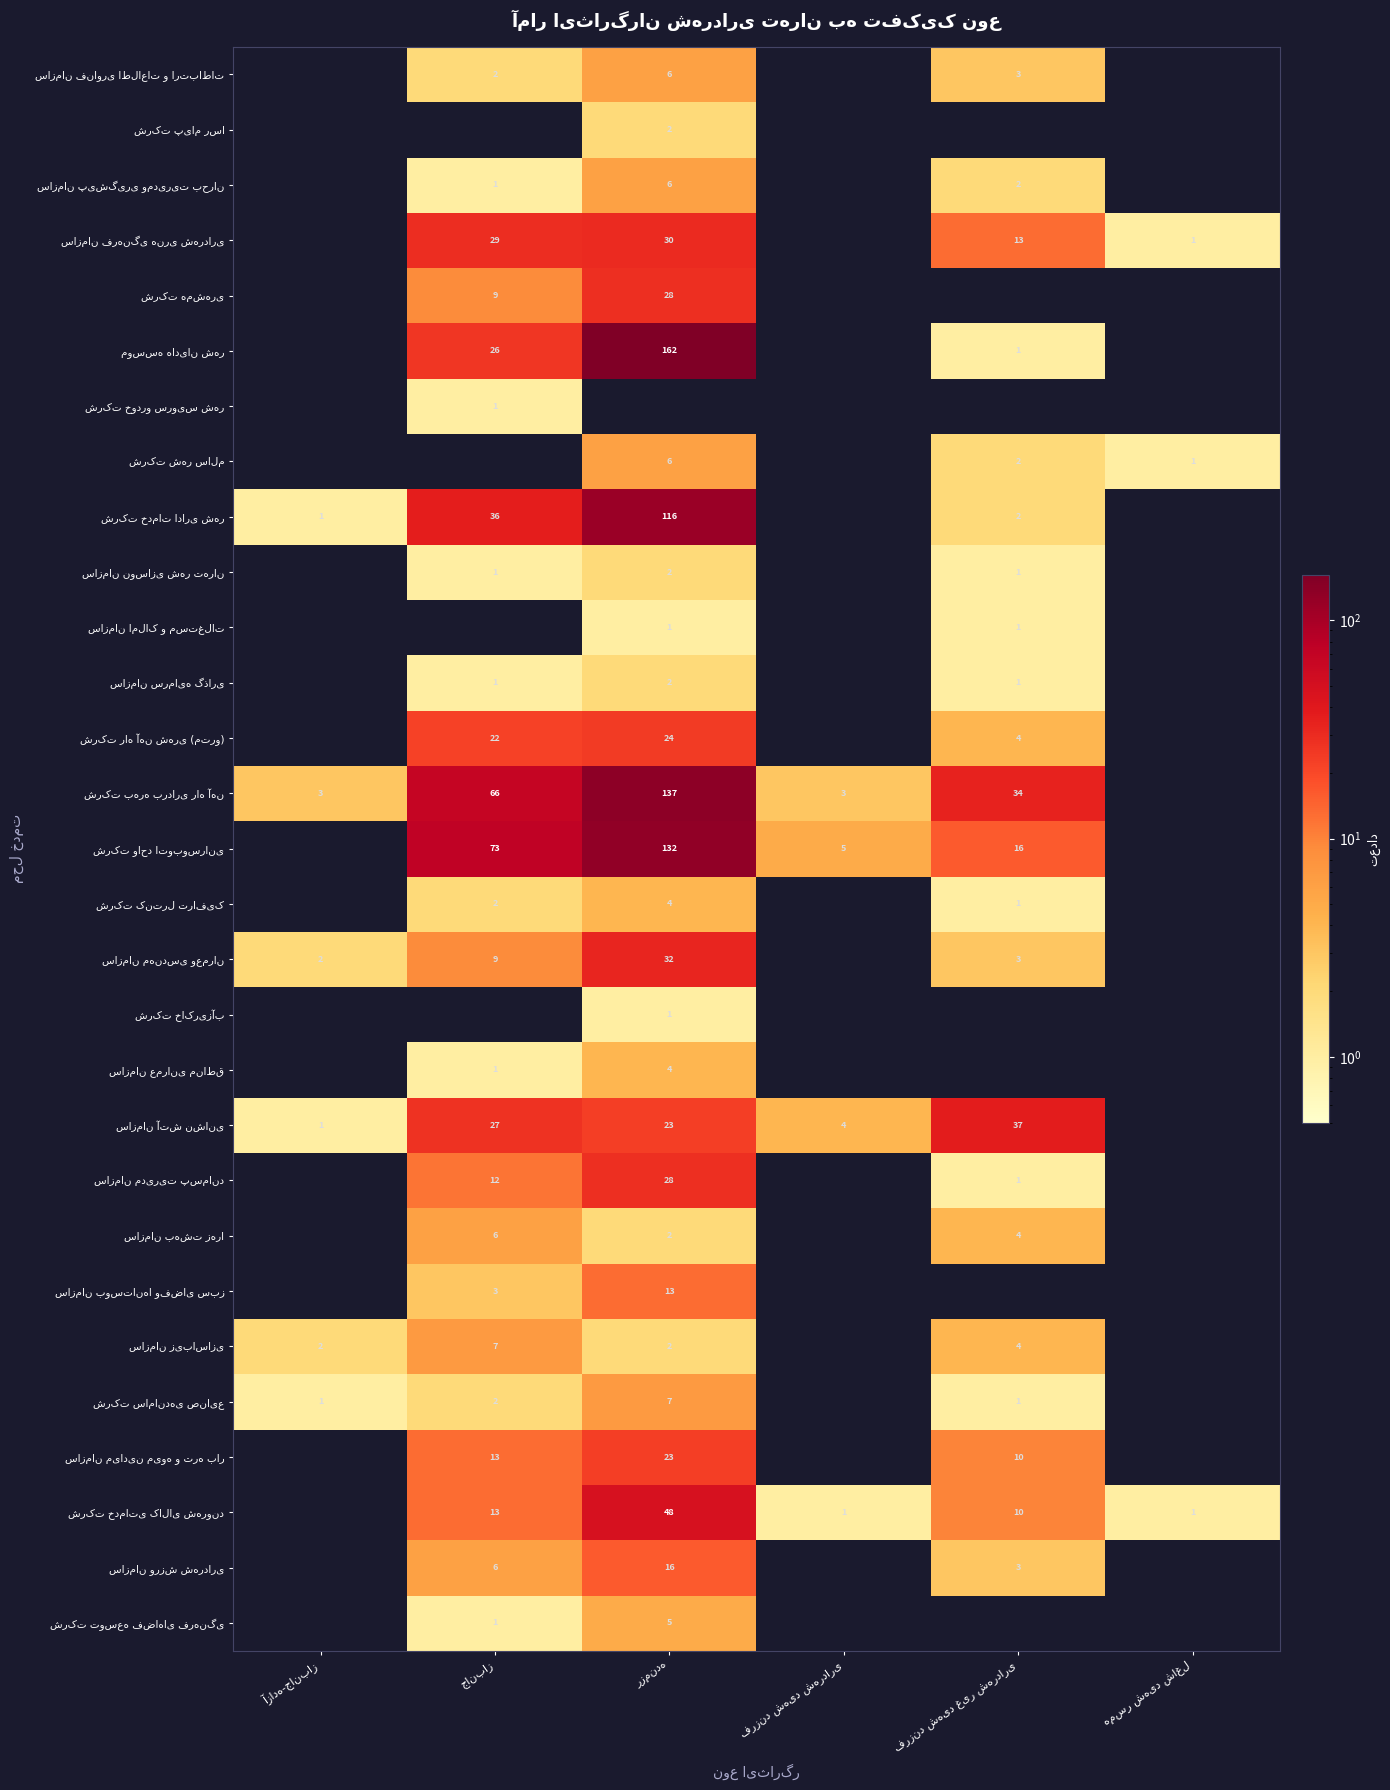

Rank the series by their maximum value, from highest to lowest.

موسسه هادیان شهر, شرکت بهره برداری راه آهن, شرکت واحد اتوبوسرانی, شرکت خدمات اداری شهر, شرکت خدماتی کالای شهروند, سازمان آتش نشانی, سازمان مهندسی وعمران, سازمان فرهنگی هنری شهرداری, شرکت همشهری, سازمان مدیریت پسماند, شرکت راه آهن شهری (مترو), سازمان میادین میوه و تره بار, سازمان ورزش شهرداری, سازمان بوستانها وفضای سبز, سازمان زیباسازی, شرکت ساماندهی صنایع, سازمان فناوری اطلاعات و ارتباطات, سازمان پیشگیری ومدیریت بحران, شرکت شهر سالم, سازمان بهشت زهرا, شرکت توسعه فضاهای فرهنگی, شرکت کنترل ترافیک, سازمان عمرانی مناطق, شرکت پیام رسا, سازمان نوسازی شهر تهران, سازمان سرمایه گذاری, شرکت خودرو سرویس شهر, سازمان املاک و مستغلات, شرکت خاکریزآب